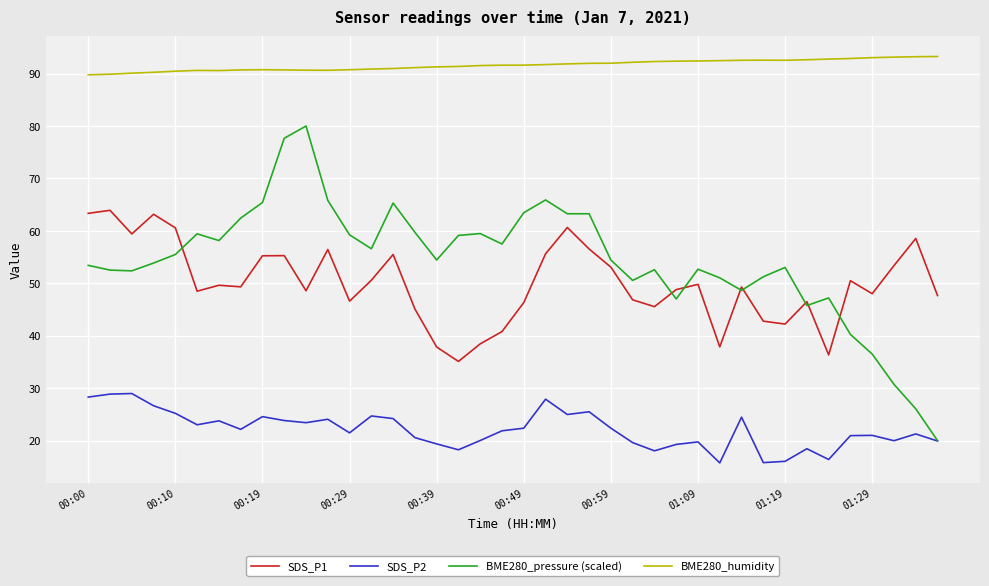

True or false: SDS_P1 and SDS_P2 intersect in this chart.

False